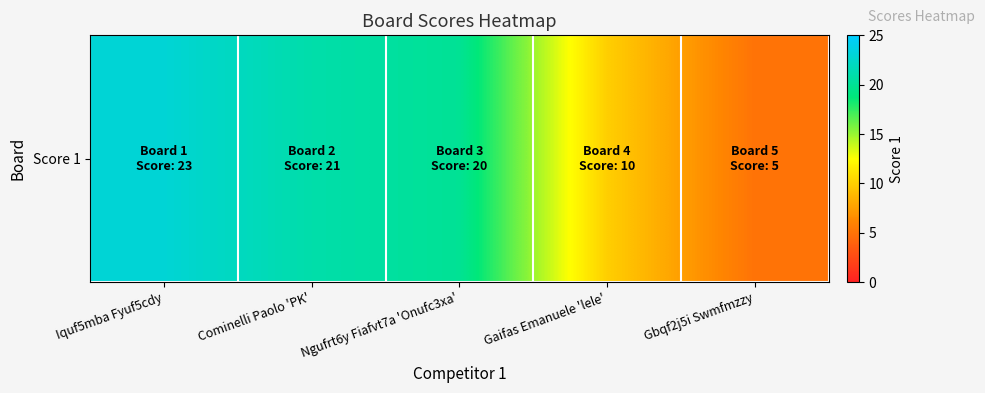

Where does the data first go above 20?

Iquf5mba Fyuf5cdy